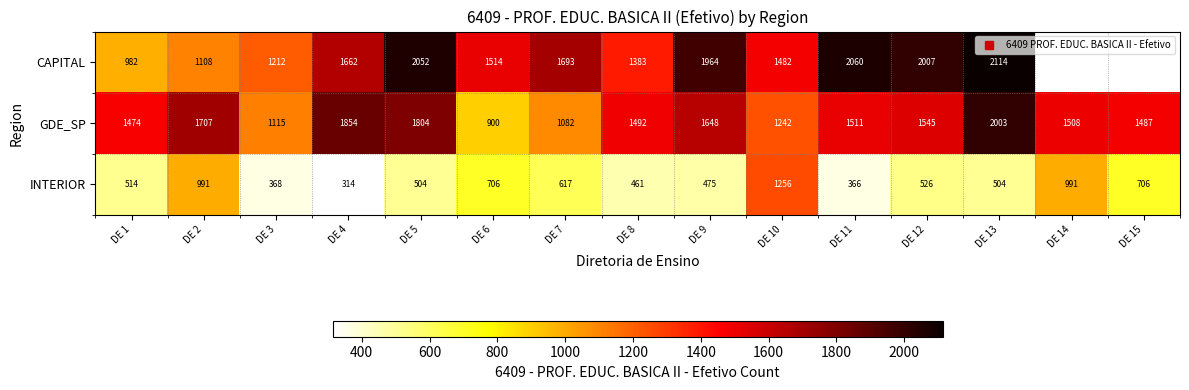

How many categories are shown in the chart?

15